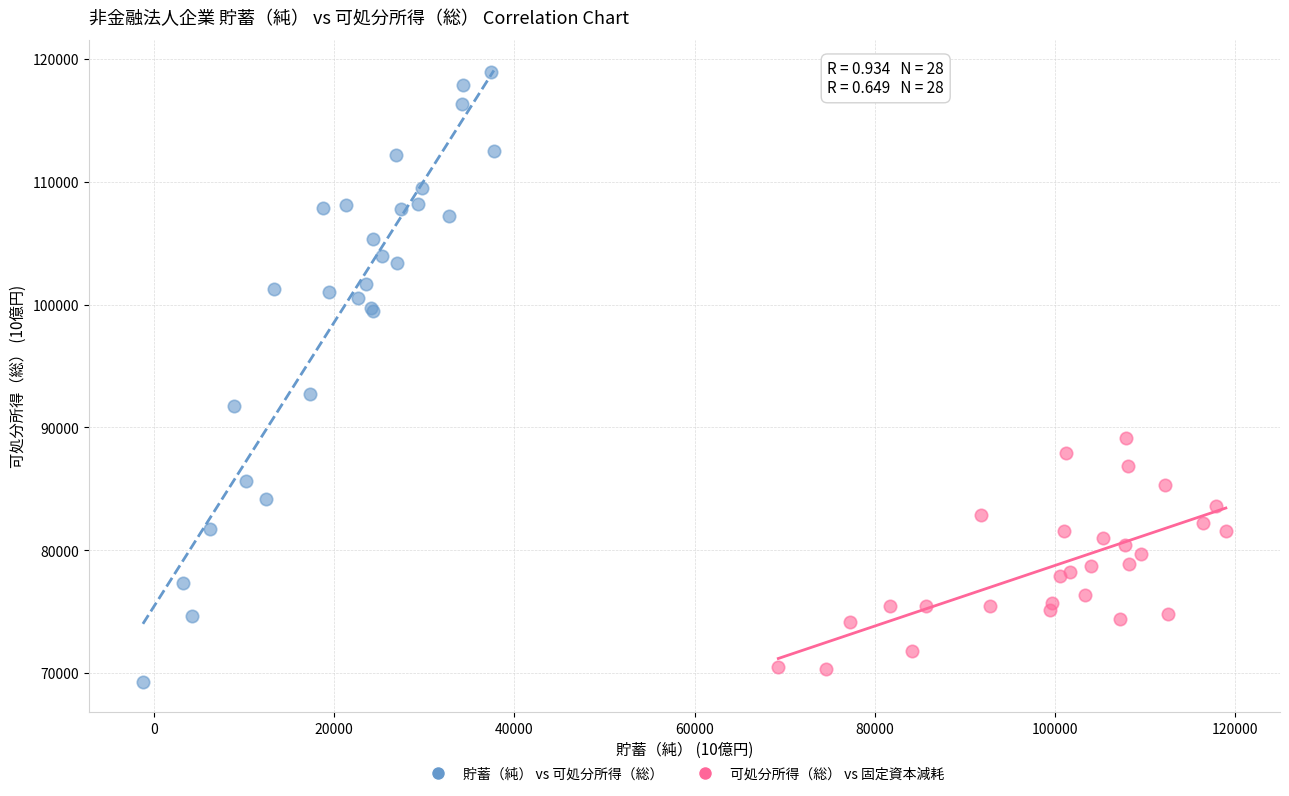

Which series reaches the maximum Y coordinate?

貯蓄（純） vs 可処分所得（総）